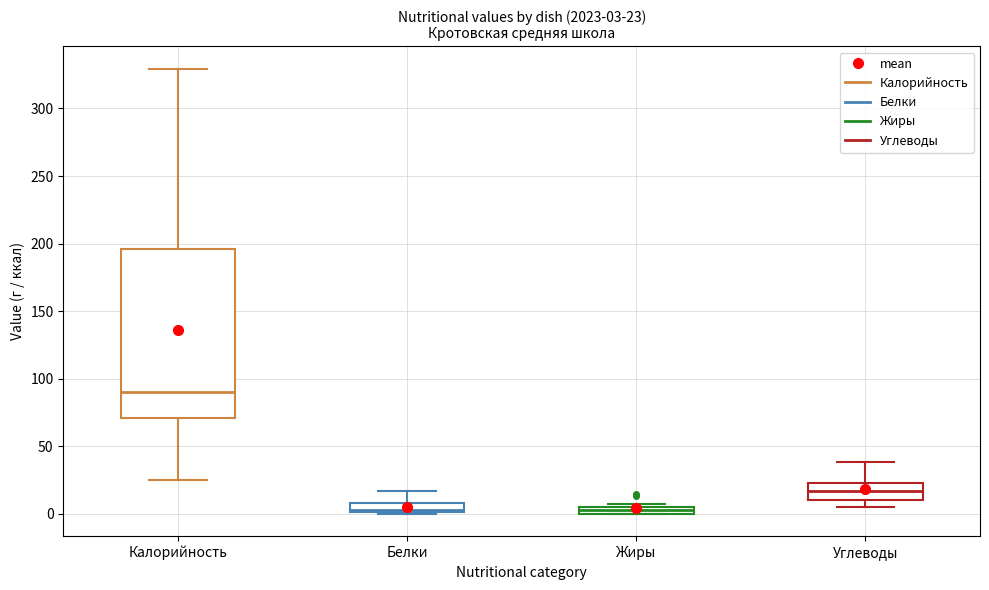

Which box is the tallest, from its lower edge to its upper edge?

Калорийность